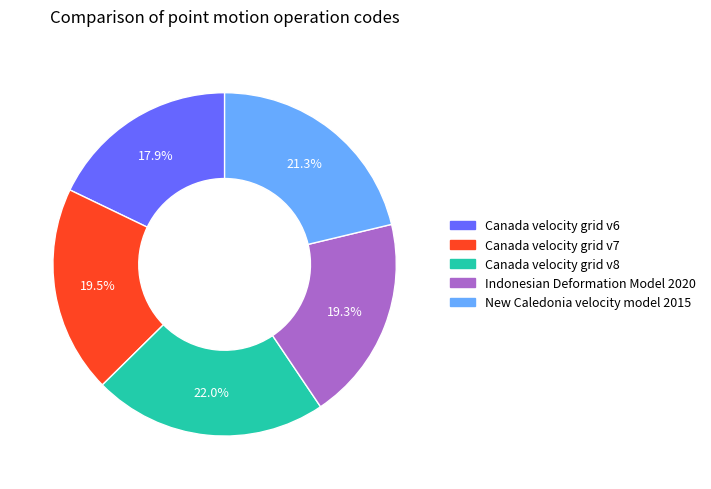

To the nearest percent, what is the average slice percentage?

20%